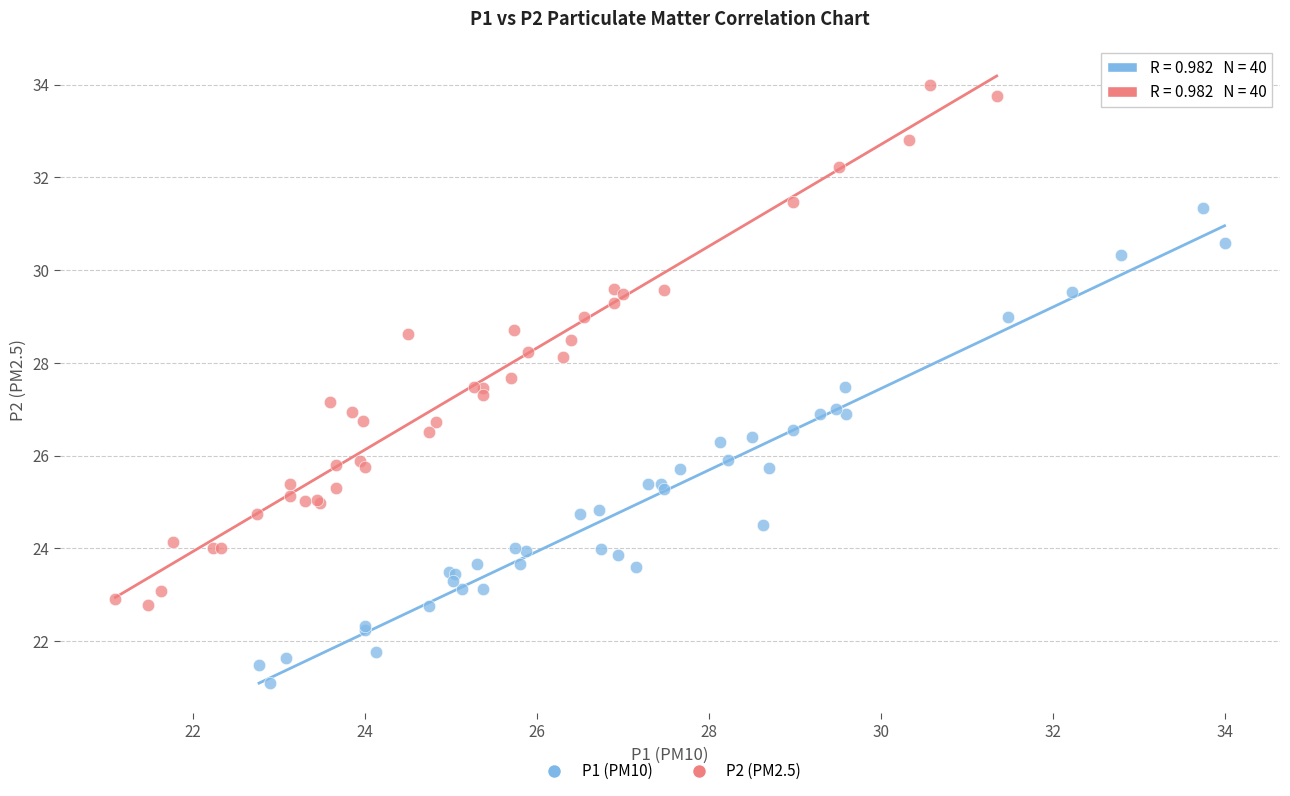

Which series reaches the minimum Y coordinate?

P1 (PM10)